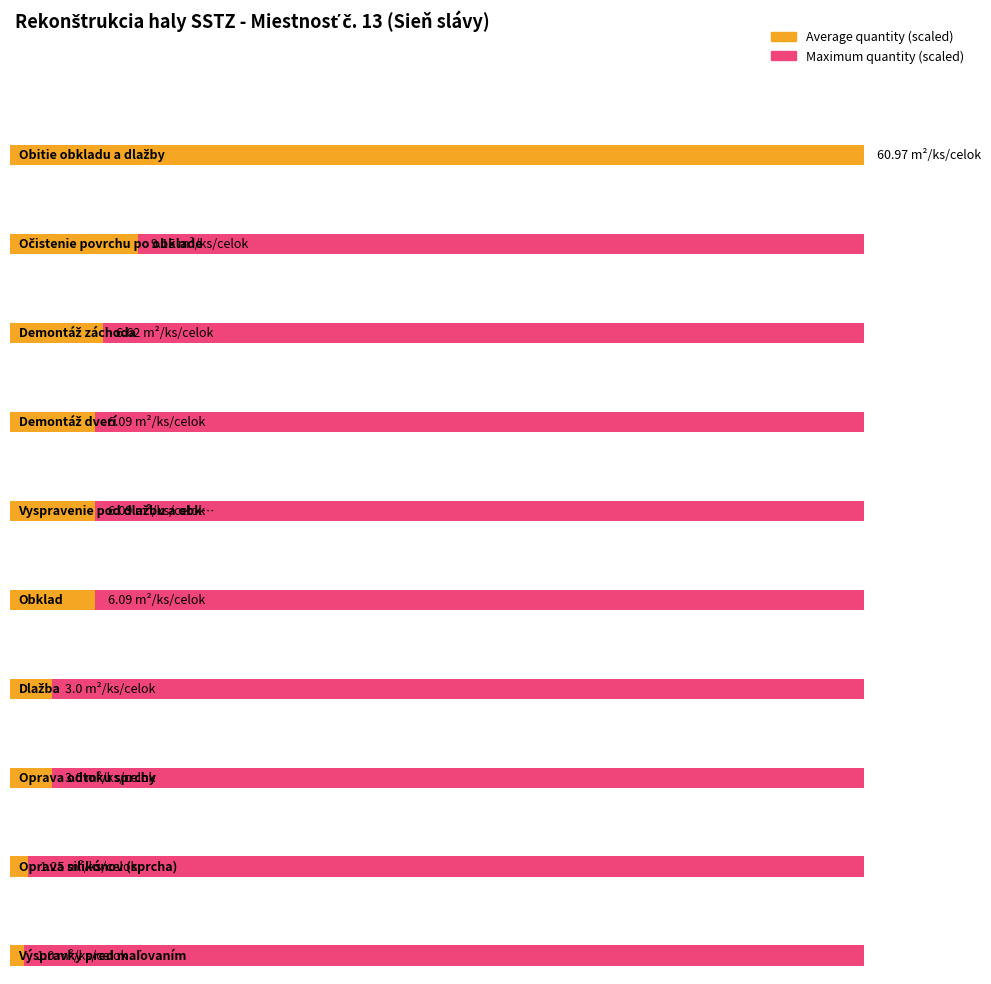

What is the average value of the množstvo series?

5.9